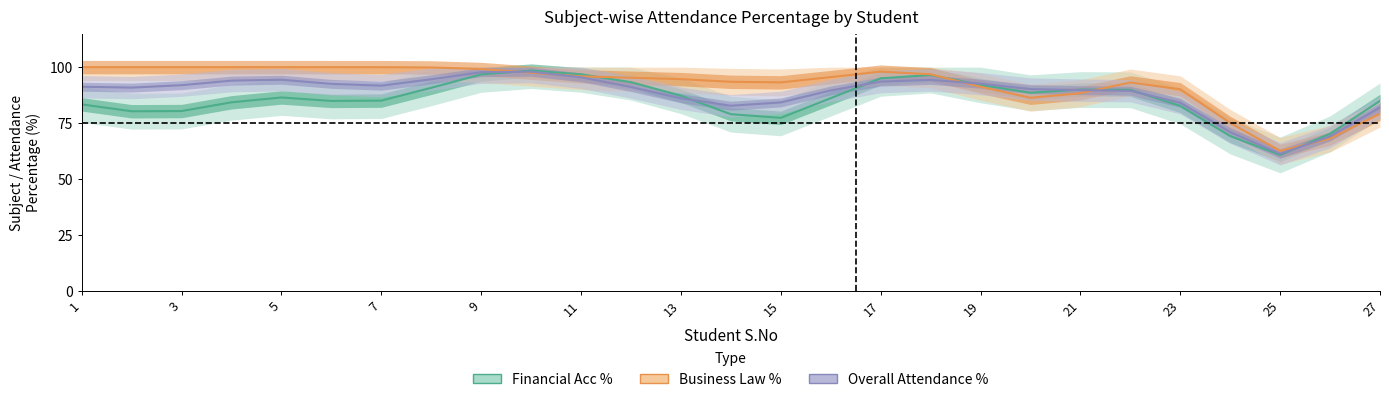

Between 27 and 23, which is larger?

27